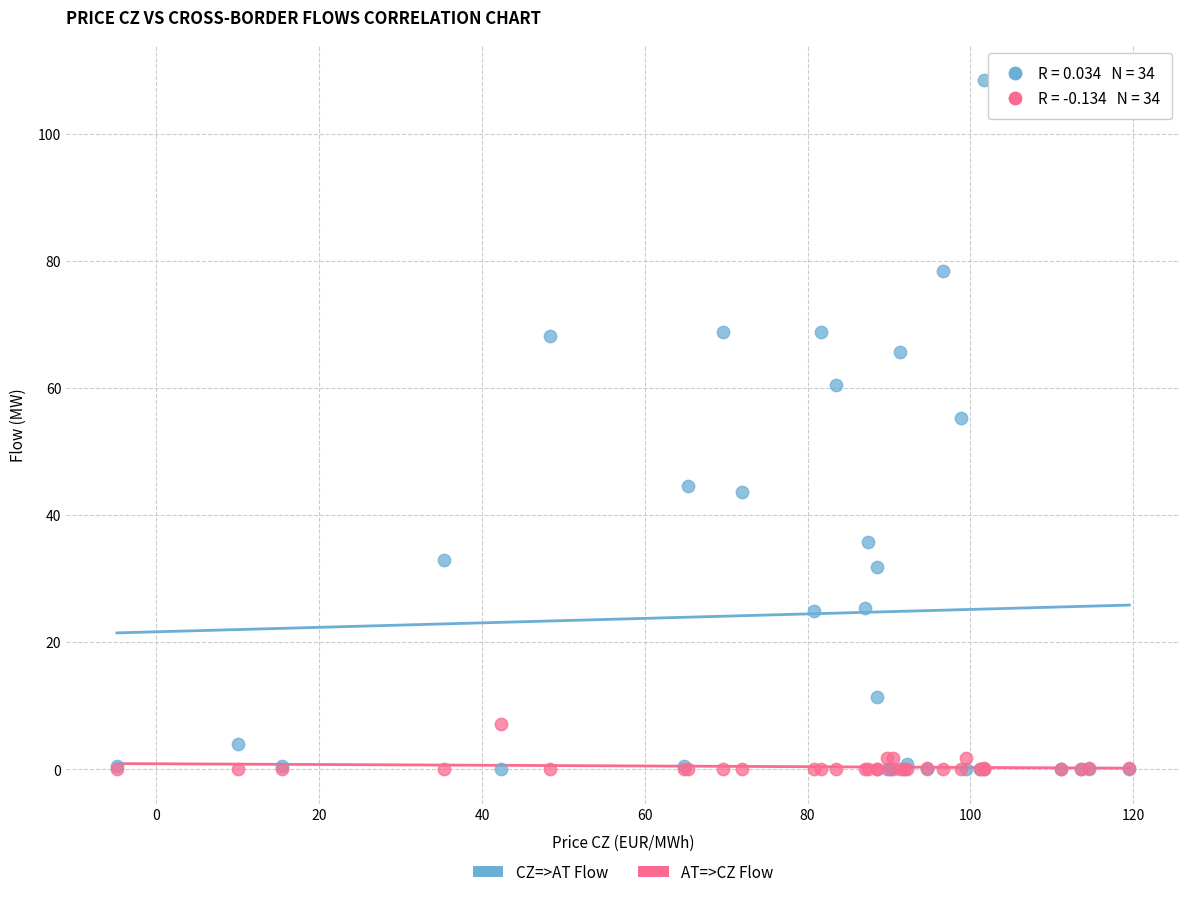

What are all the series names shown in the legend?

CZ=>AT Flow, AT=>CZ Flow